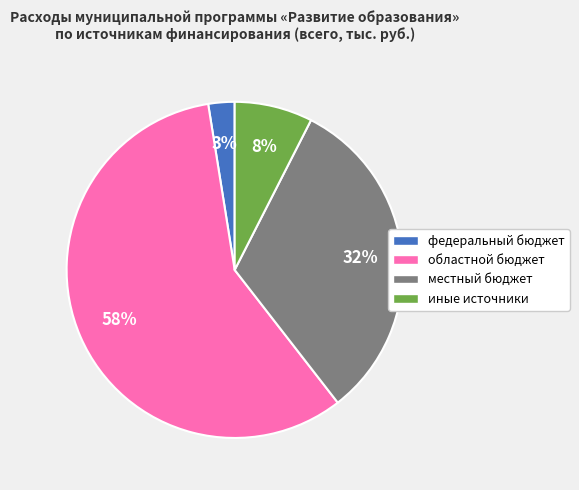

True or false: областной бюджет accounts for 50% of the total.

False